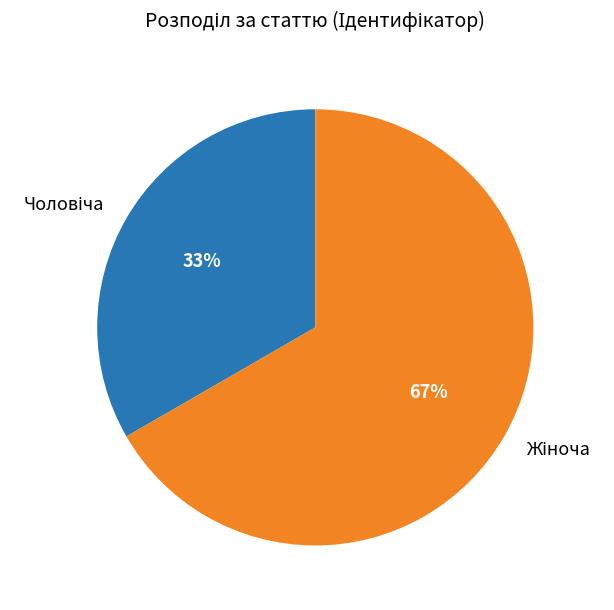

Is there any slice that represents more than half of the pie?

Yes